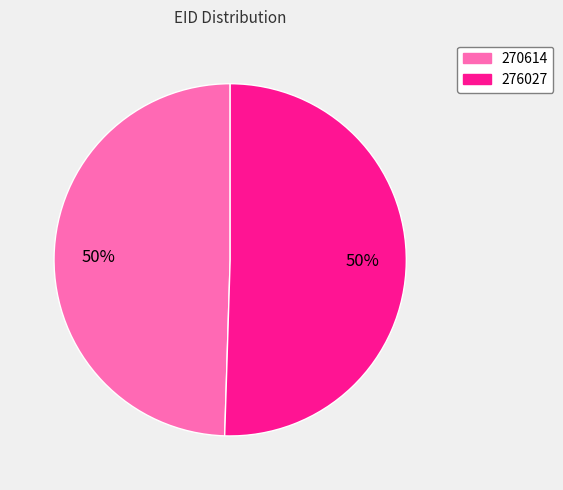

What percentage is the 276027 slice, to the nearest percent?

50%